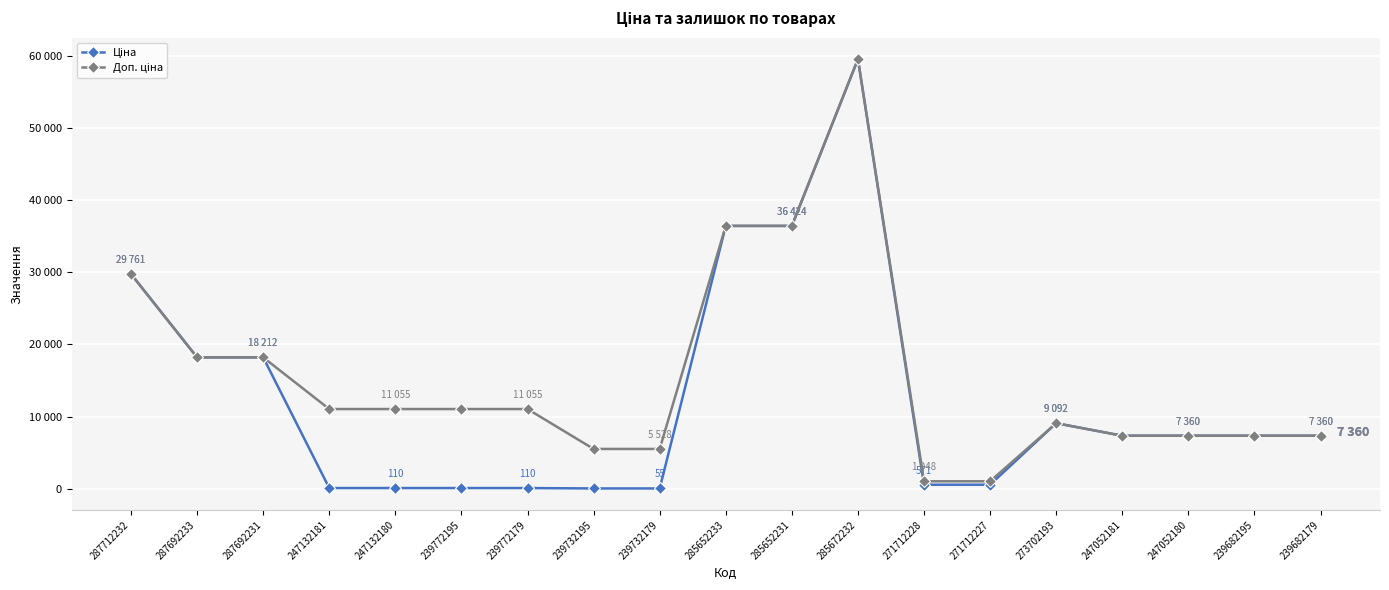

Reading left to right, what are all the values shown in this chart?

Ціна: 287712232=29761.5	287692233=18212.0	287692231=18212.0	247132181=110.5	247132180=110.5	239772195=110.5	239772179=110.5	239732195=55.3	239732179=55.3	285652233=36424.0	285652231=36424.0	285672232=59523.0	271712228=571.6	271712227=571.6	273702193=9092.0	247052181=7360.2	247052180=7360.2	239682195=7360.2	239682179=7360.2
Доп. ціна: 287712232=29761.5	287692233=18212.0	287692231=18212.0	247132181=11055.0	247132180=11055.0	239772195=11055.0	239772179=11055.0	239732195=5528.0	239732179=5528.0	285652233=36424.0	285652231=36424.0	285672232=59523.0	271712228=1048.0	271712227=1048.0	273702193=9092.0	247052181=7360.2	247052180=7360.2	239682195=7360.2	239682179=7360.2